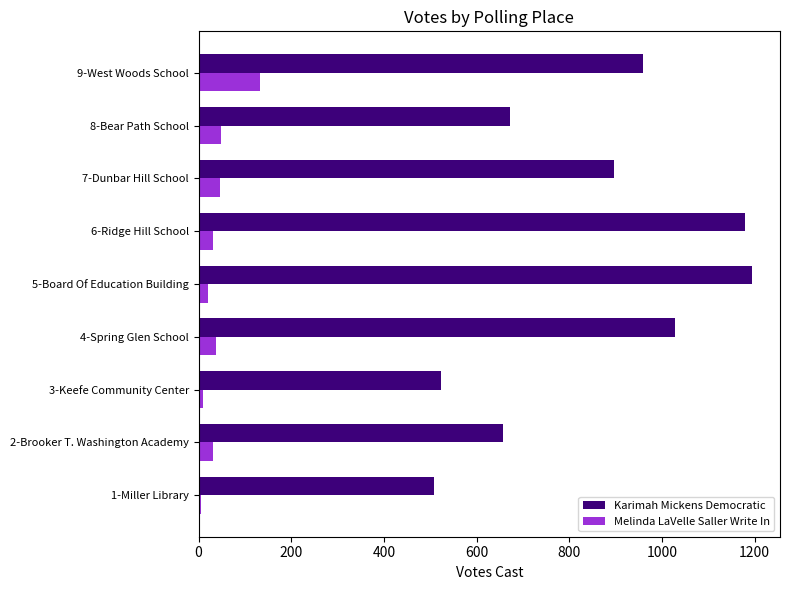

The value of Karimah Mickens Democratic at 1-Miller Library is 508. True or false?

True